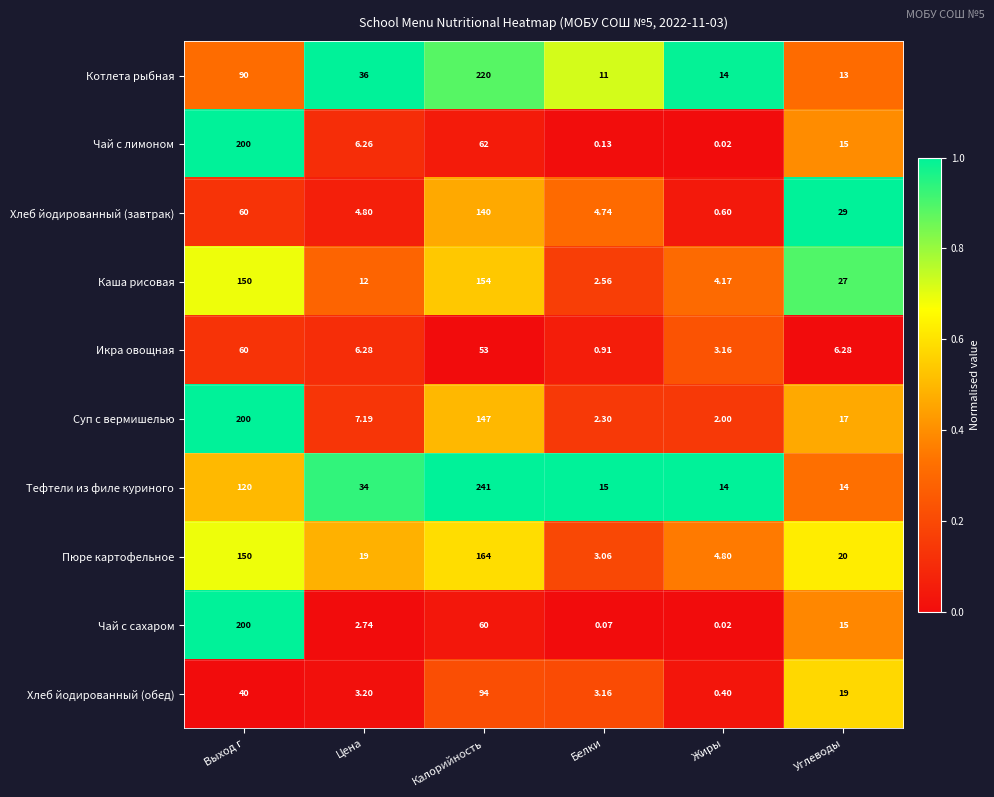

Rank the categories by Каша рисовая value from highest to lowest.

Калорийность, Выход г, Углеводы, Цена, Жиры, Белки